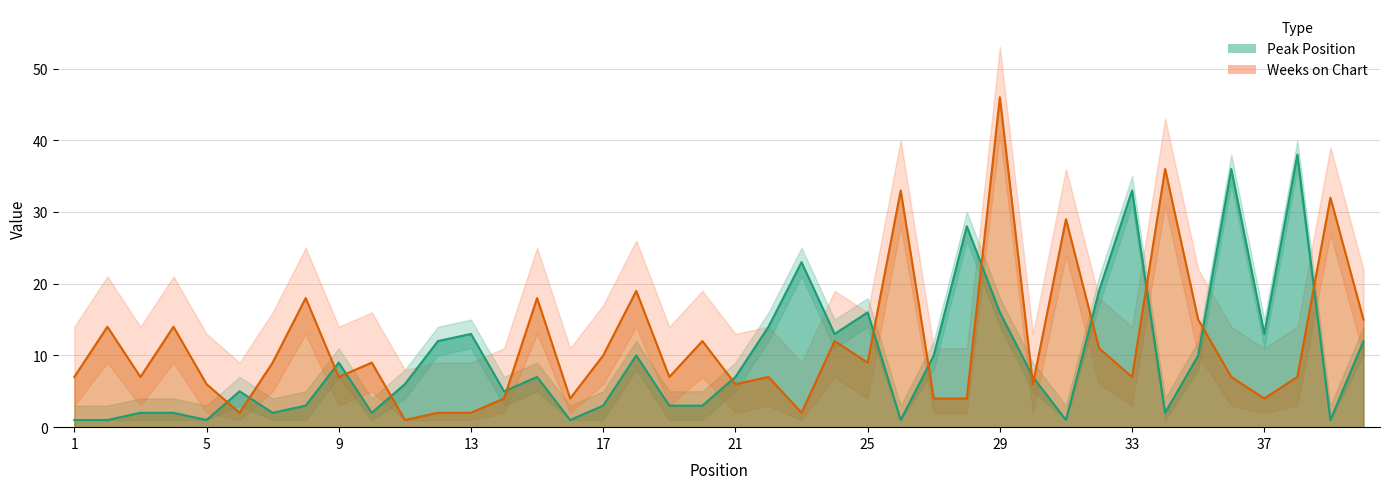

Between 26 and 17, which is larger?

17